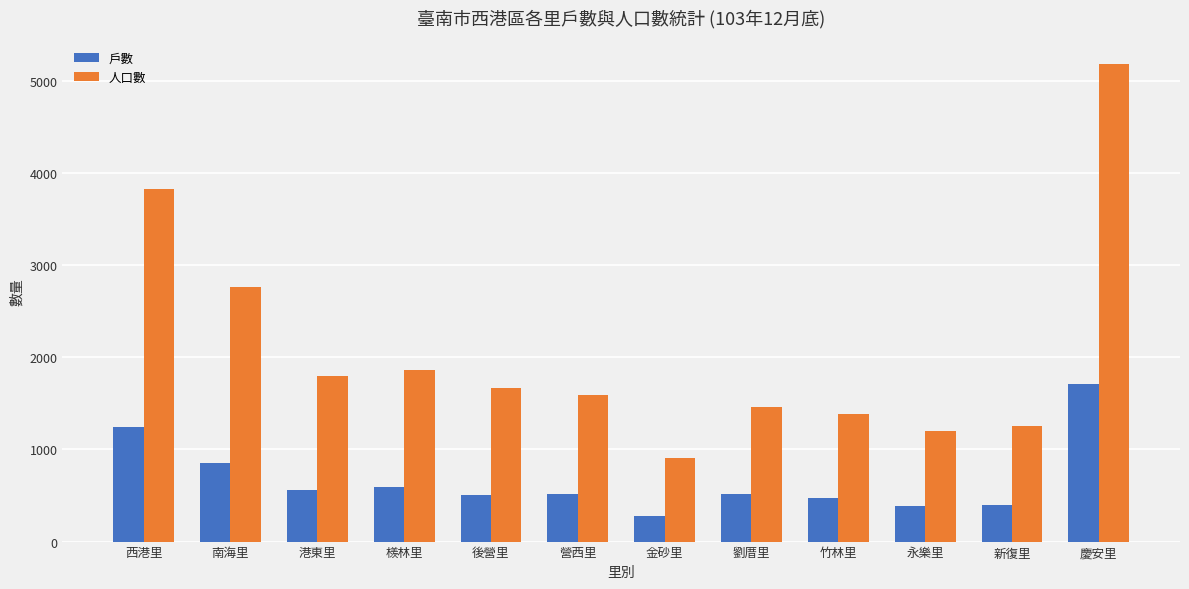

Count the number of data series in this chart.

2